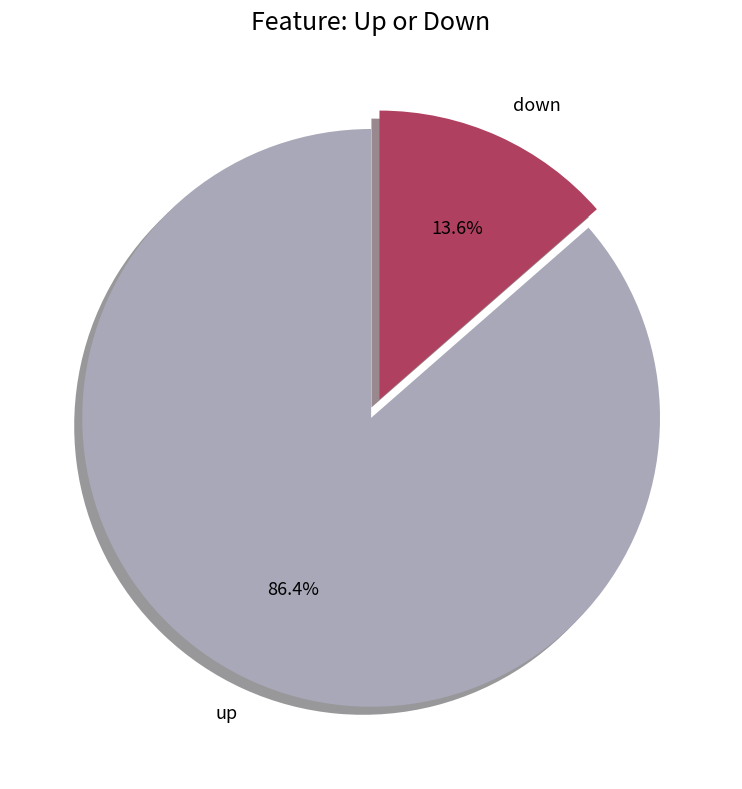

Which slice is the smallest?

down